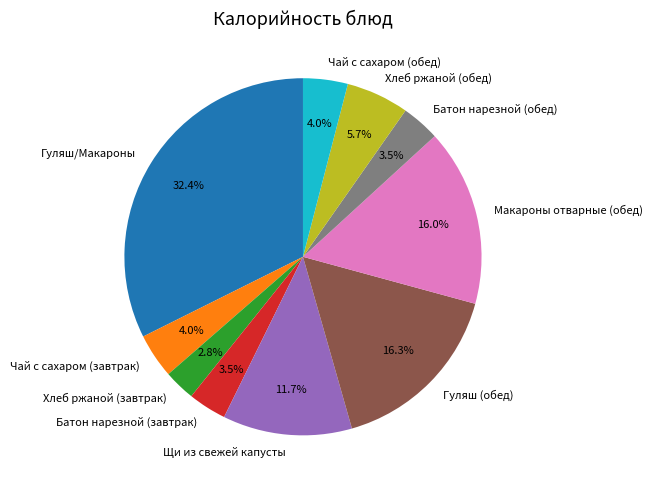

Which has a higher value, Батон нарезной (завтрак) or Чай с сахаром (обед)?

Чай с сахаром (обед)